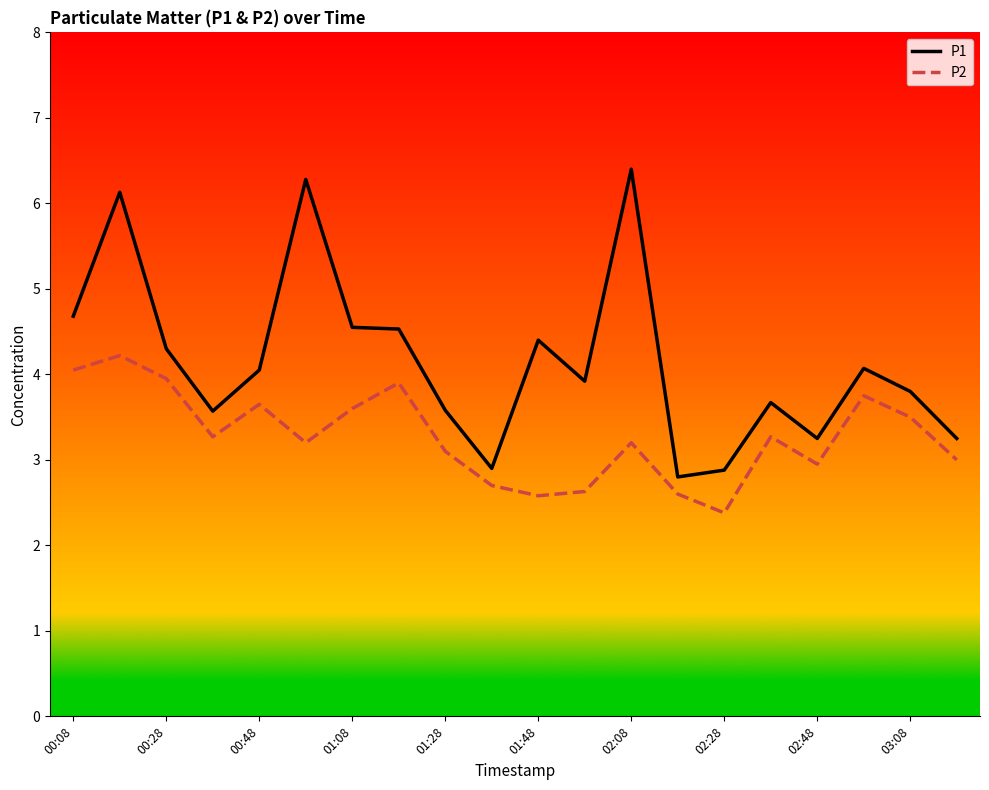

What is the minimum value shown in the chart?

2.4